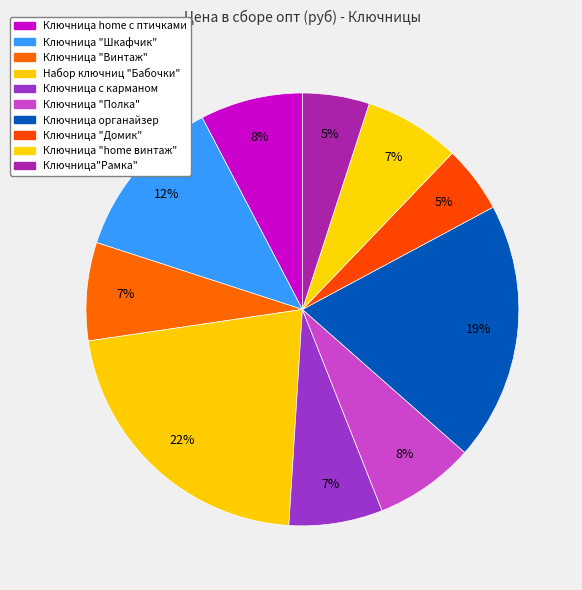

True or false: Ключница "Домик" accounts for 1% of the total.

False